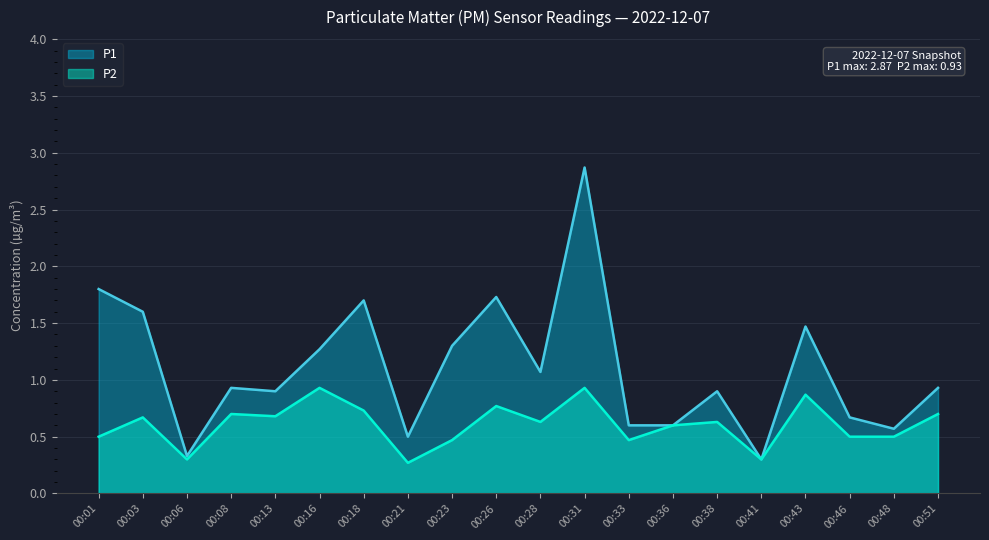

At 00:46, list the series in order from largest to smallest.

P1, P2